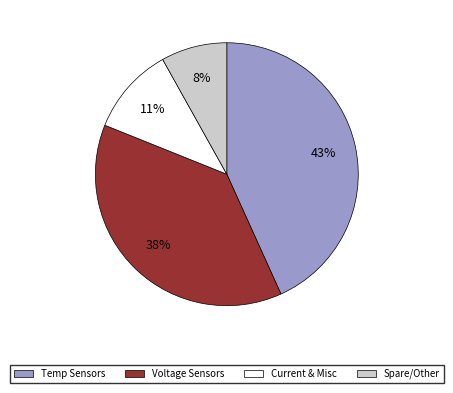

How many slices are in this pie chart?

4